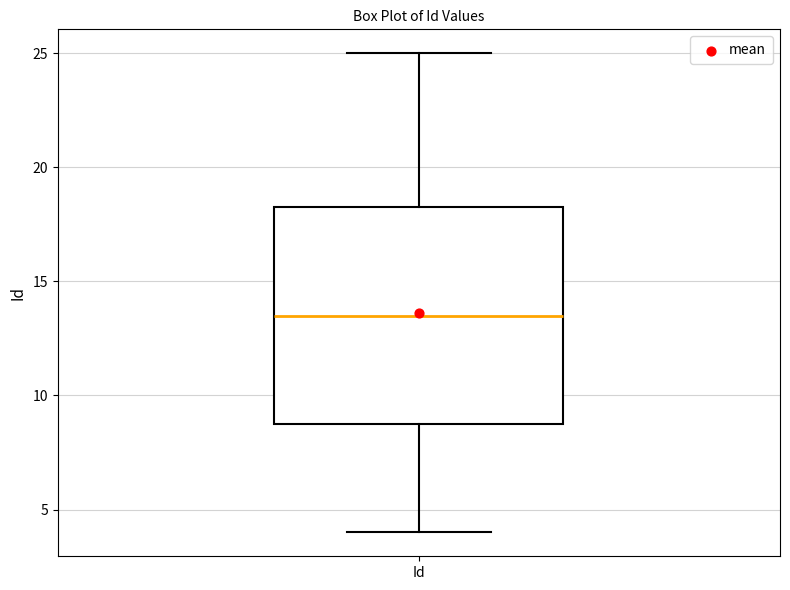

Transcribe this box plot: give where the median line is, the range the box spans, and where the two whiskers end, as read against the y-axis. The values are not printed on the chart, so give them approximately, as read against the axis.

median 13.5, box 9.0 to 18.5, whiskers 4.0 to 25.0